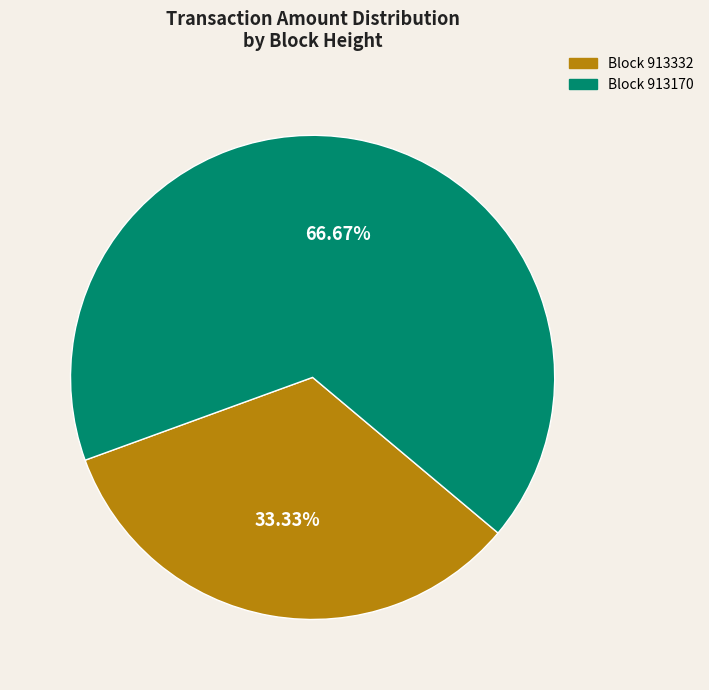

Is there any slice that represents more than half of the pie?

Yes